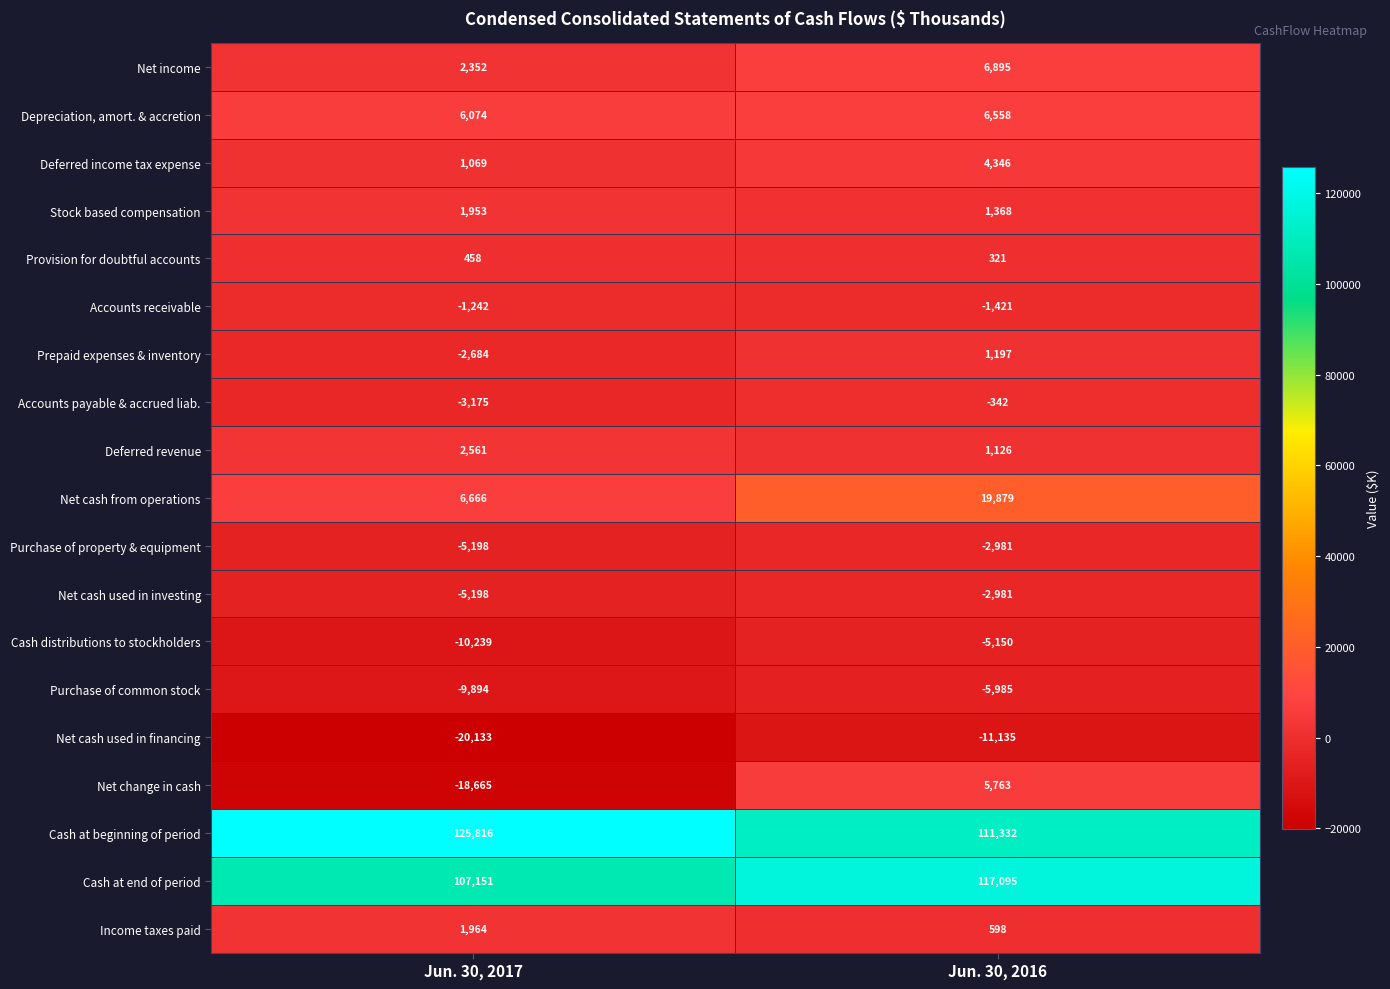

Where is Purchase of common stock nearest to the value -7939?

Jun. 30, 2016